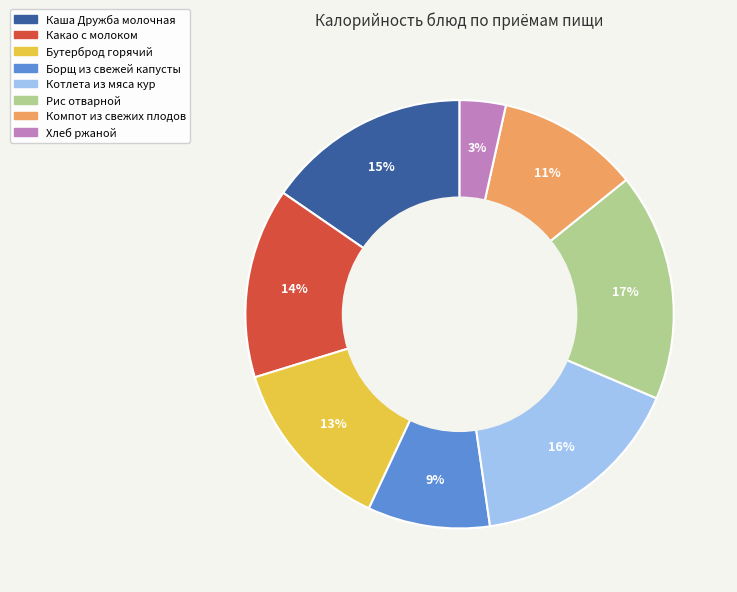

What percentage is the Борщ из свежей капусты slice, to the nearest percent?

9%